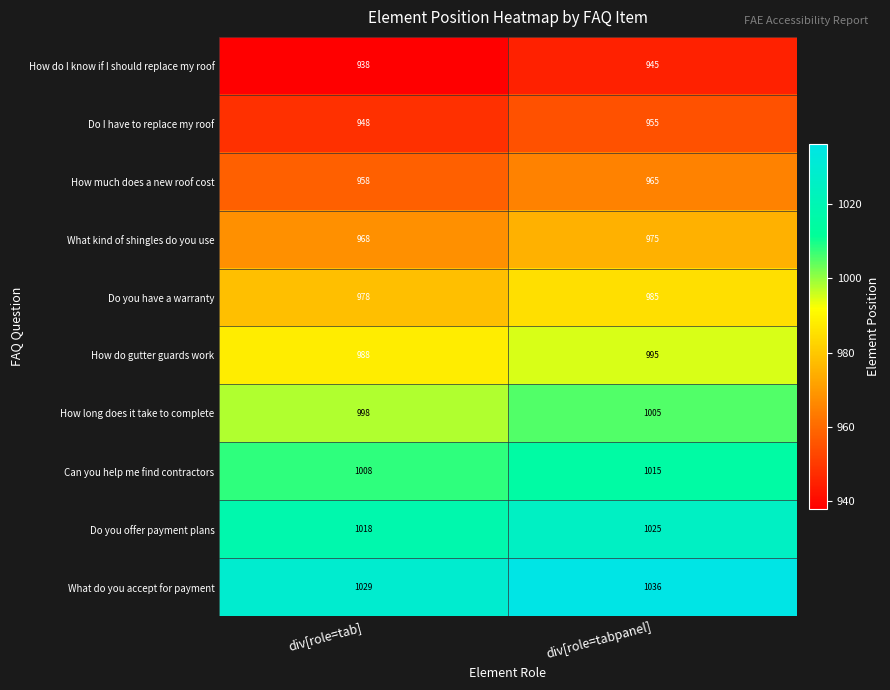

The How do gutter guards work series shows 626 at div[role=tab]. True or false?

False